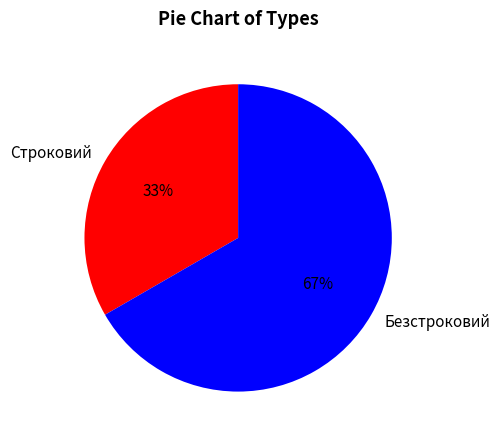

How many segments does this pie chart have?

2